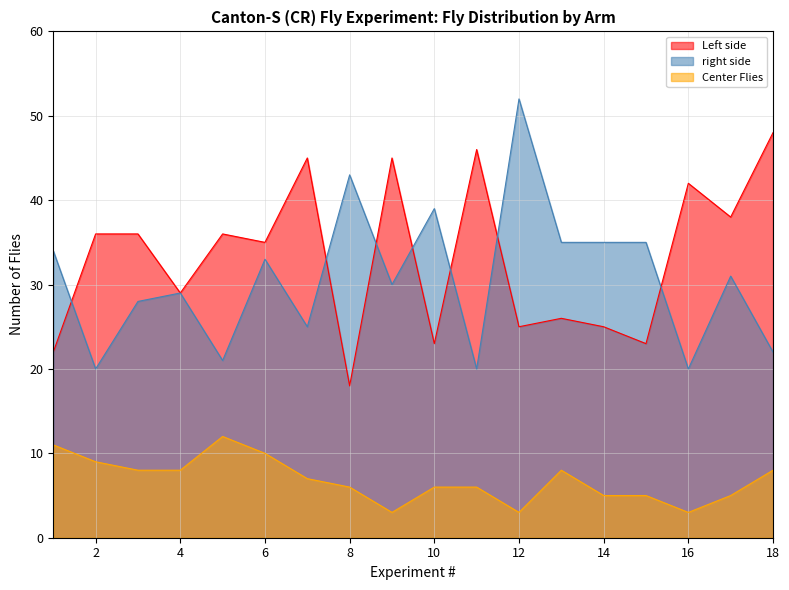

The Left side series shows 17 at 16. True or false?

False